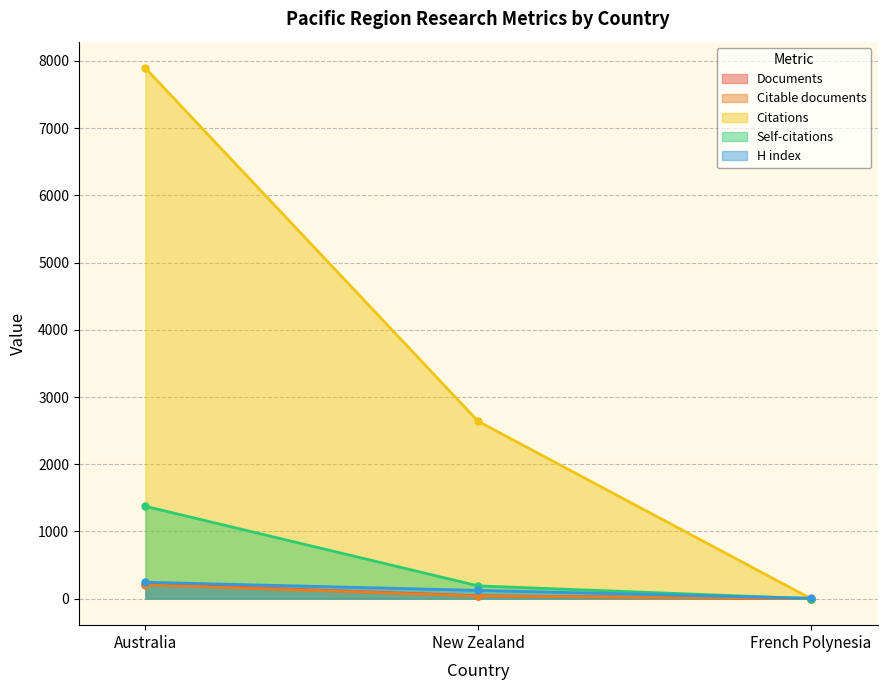

Which series has the largest total across all categories?

Citations